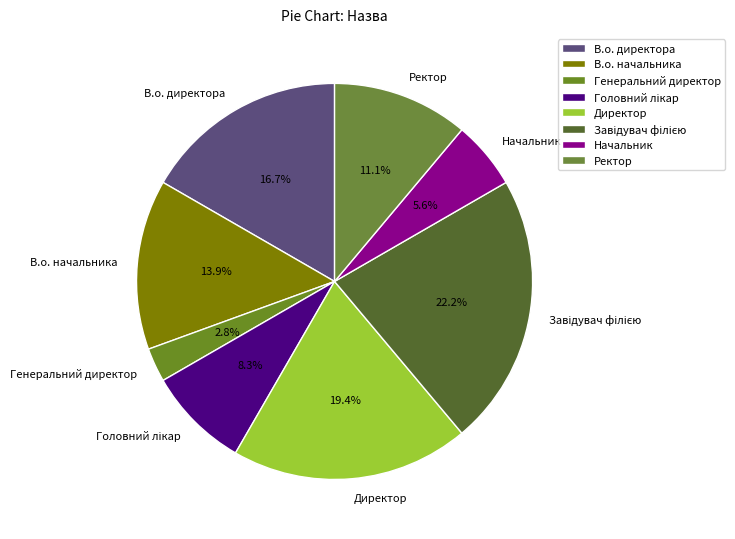

What percentage is NOT represented by Генеральний директор?

97.2%